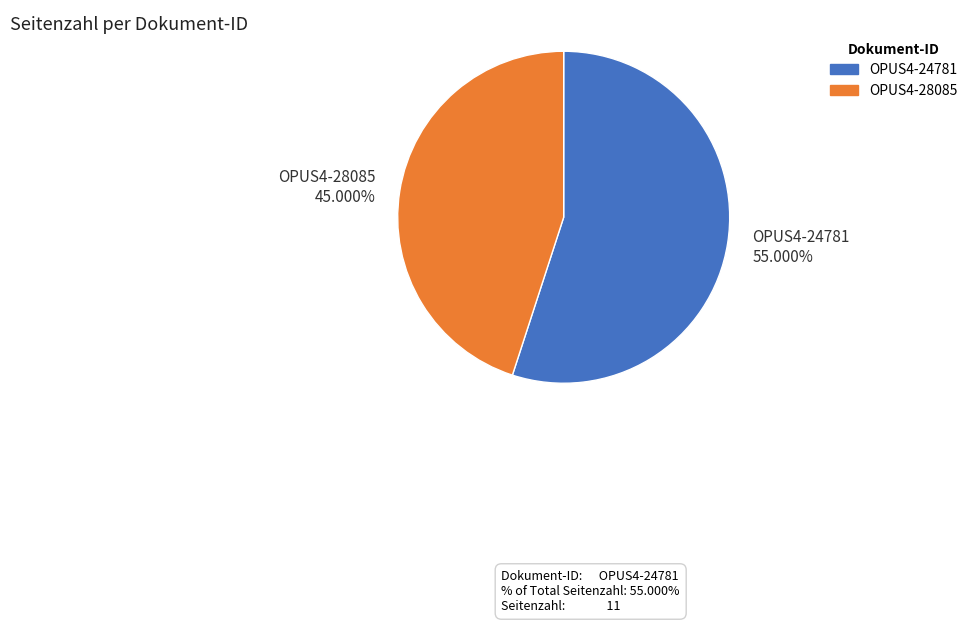

Which slice is the smallest?

OPUS4-28085